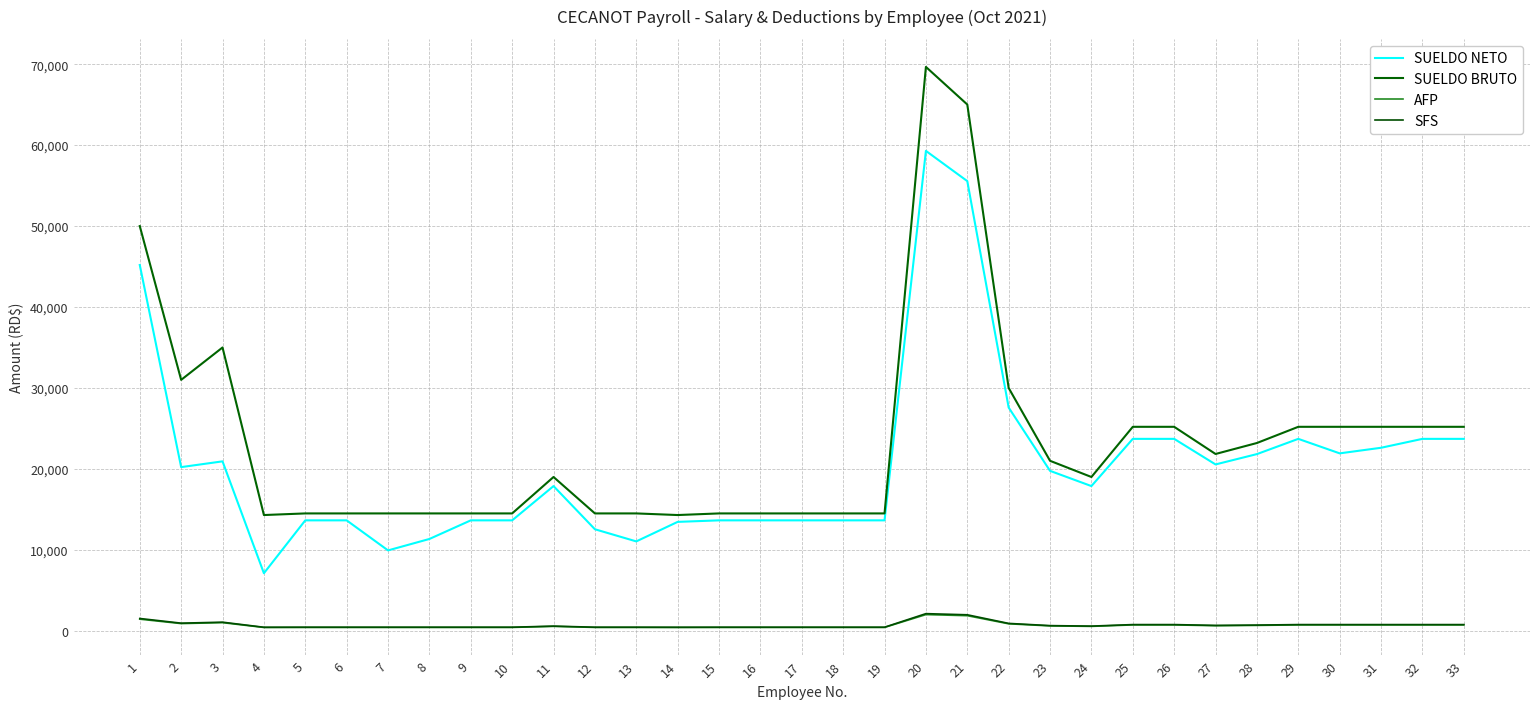

Reading left to right, transcribe all the data shown in this chart.

SUELDO NETO: 45191.0	20221.2	20931.5	7109.1	13643.0	13643.0	9930.9	11343.0	13643.0	13643.0	17877.1	12543.0	11043.0	13454.9	13643.0	13643.0	13643.0	13643.0	13643.0	59288.9	55553.7	27579.0	19758.9	17877.1	23710.7	23710.7	20551.8	21828.9	23710.7	21920.6	22610.7	23710.7	23710.7
SUELDO BRUTO: 50000.0	31000.0	35000.0	14300.0	14500.0	14500.0	14500.0	14500.0	14500.0	14500.0	19000.0	14500.0	14500.0	14300.0	14500.0	14500.0	14500.0	14500.0	14500.0	69663.1	65018.4	30000.0	21000.0	19000.0	25200.0	25200.0	21842.7	23200.0	25200.0	25200.0	25200.0	25200.0	25200.0
AFP: 1435.0	889.7	1004.5	410.4	416.1	416.1	416.1	416.1	416.1	416.1	545.3	416.1	416.1	410.4	416.1	416.1	416.1	416.1	416.1	1999.3	1866.0	861.0	602.7	545.3	723.2	723.2	626.9	665.8	723.2	723.2	723.2	723.2	723.2
SFS: 1520.0	942.4	1064.0	434.7	440.8	440.8	440.8	440.8	440.8	440.8	577.6	440.8	440.8	434.7	440.8	440.8	440.8	440.8	440.8	2117.8	1976.6	912.0	638.4	577.6	766.1	766.1	664.0	705.3	766.1	766.1	766.1	766.1	766.1